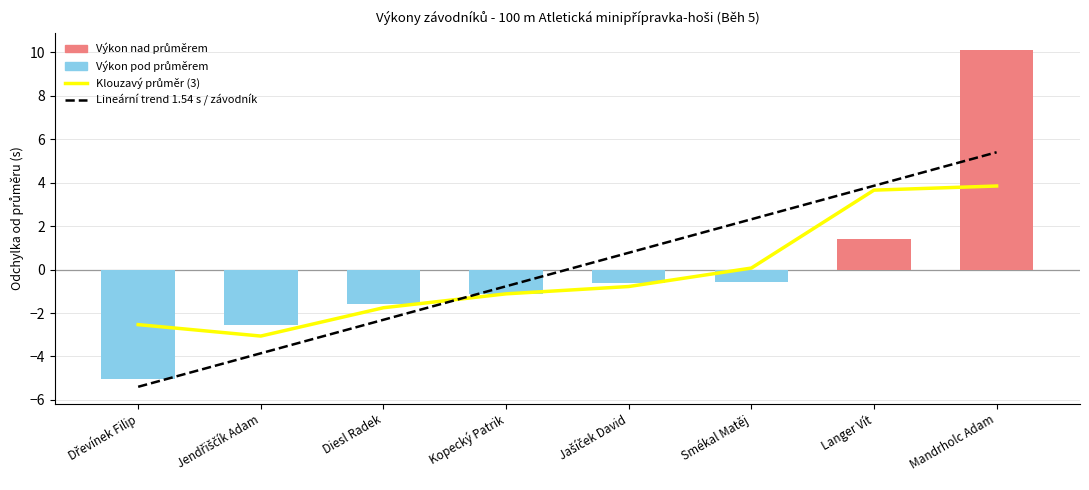

At how many categories does at least one series exceed -1?

5